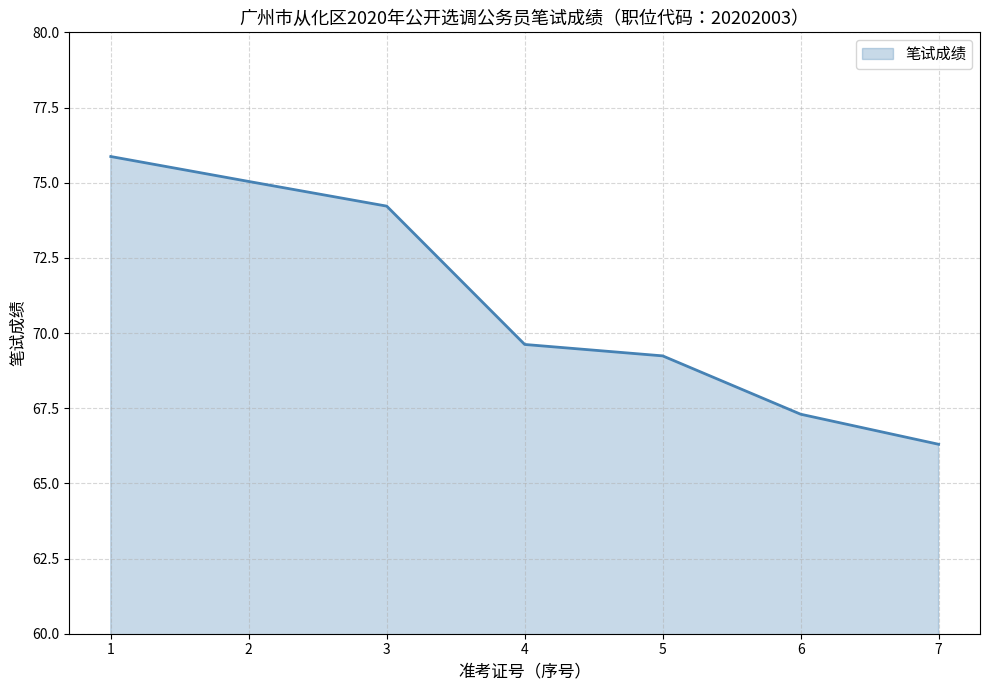

What is the ratio of the value at 2 to the value at 4?

1.1